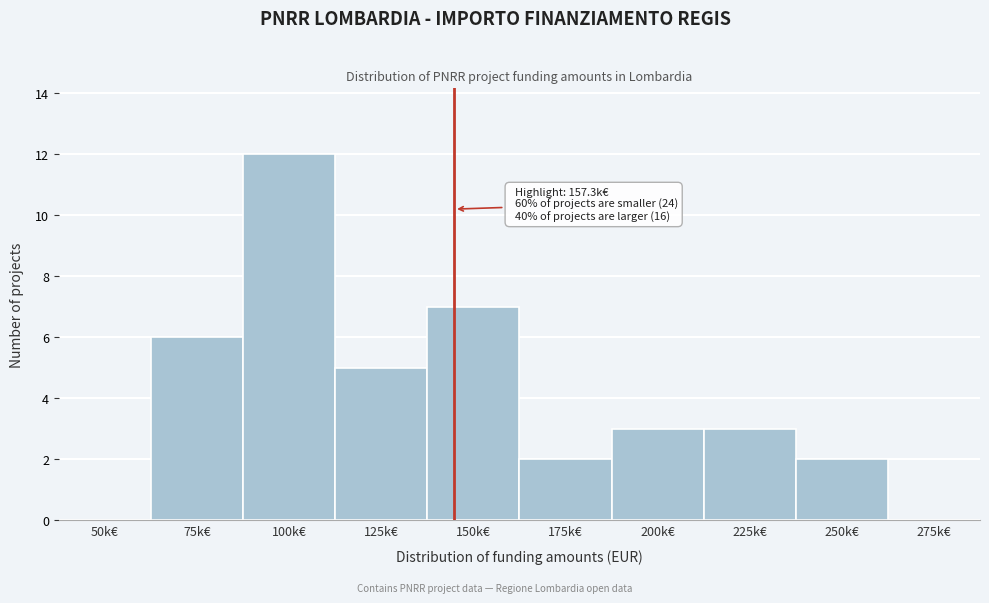

Reading left to right, what are all the values shown in this chart?

50k€=0	75k€=6	100k€=12	125k€=5	150k€=7	175k€=2	200k€=3	225k€=3	250k€=2	275k€=0